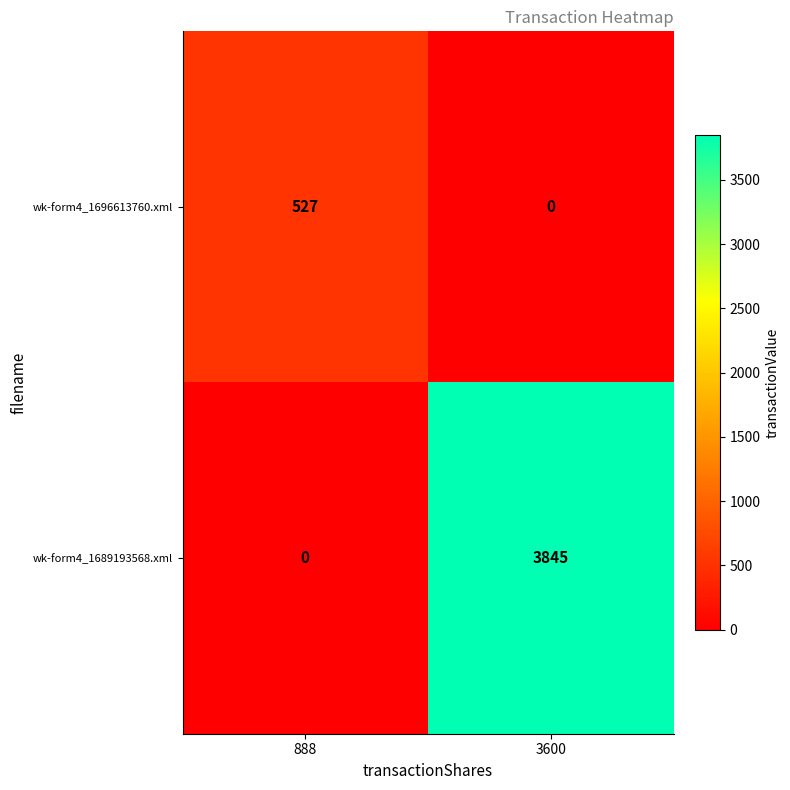

What is the sum of all wk-form4_1689193568.xml values?

3845